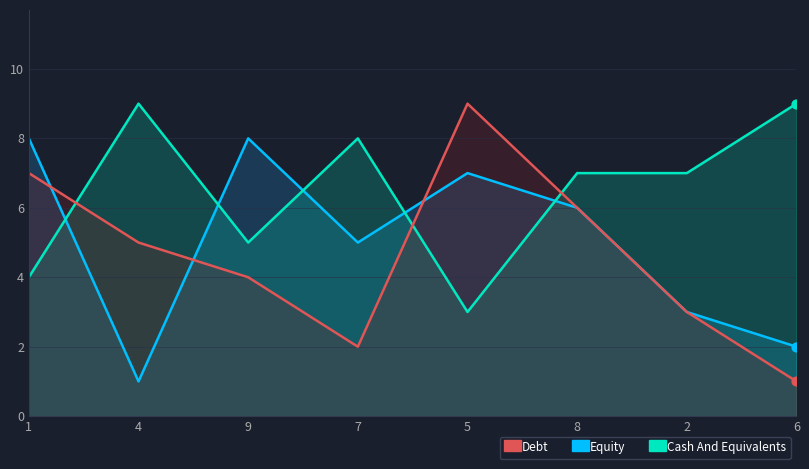

At which category is the sum across all series the highest?

1